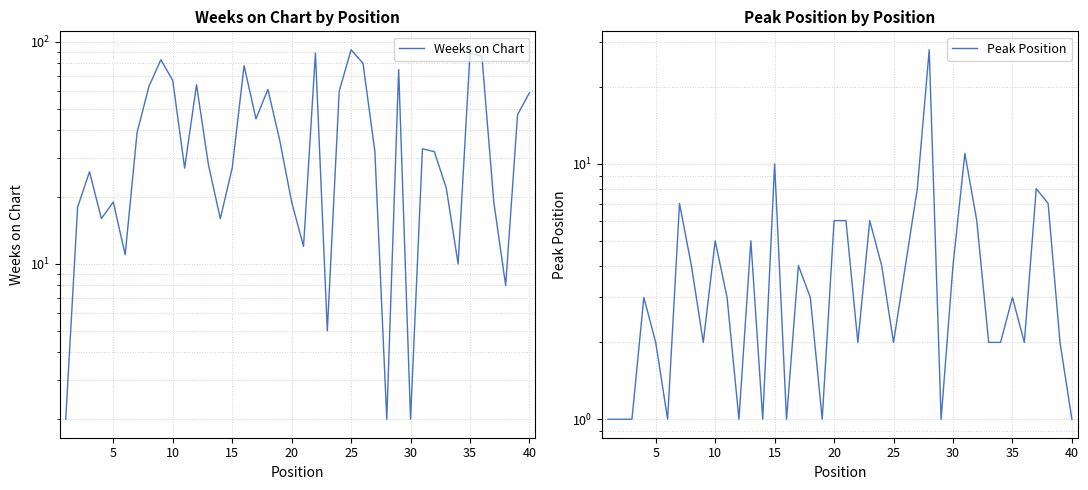

What are all the series names shown in the legend?

Weeks on Chart, Peak Position